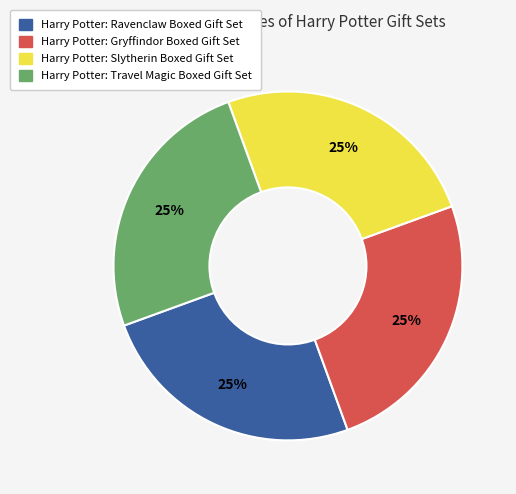

Is there any slice that represents more than half of the pie?

No